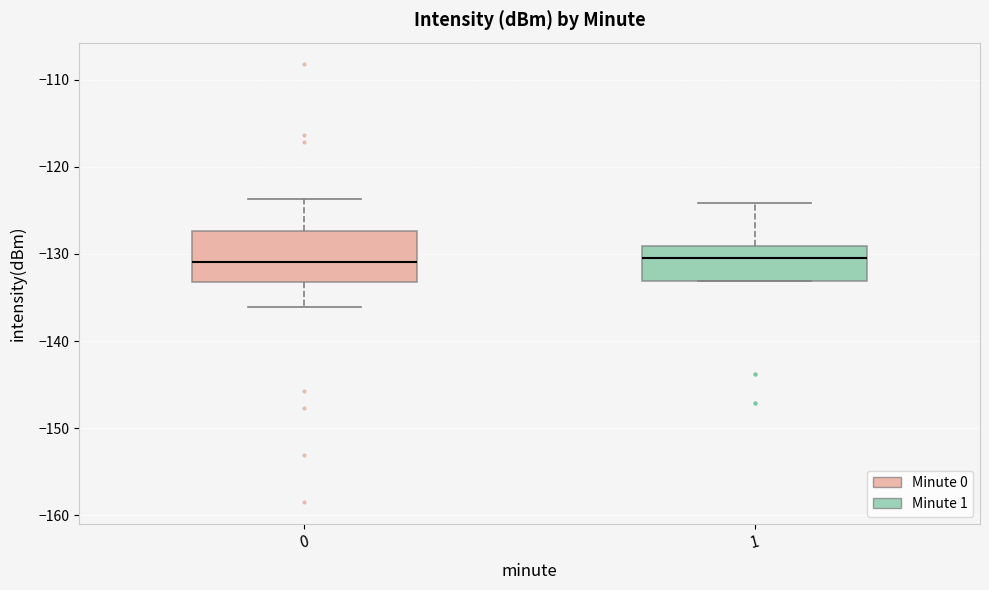

Which box is the tallest, from its lower edge to its upper edge?

0